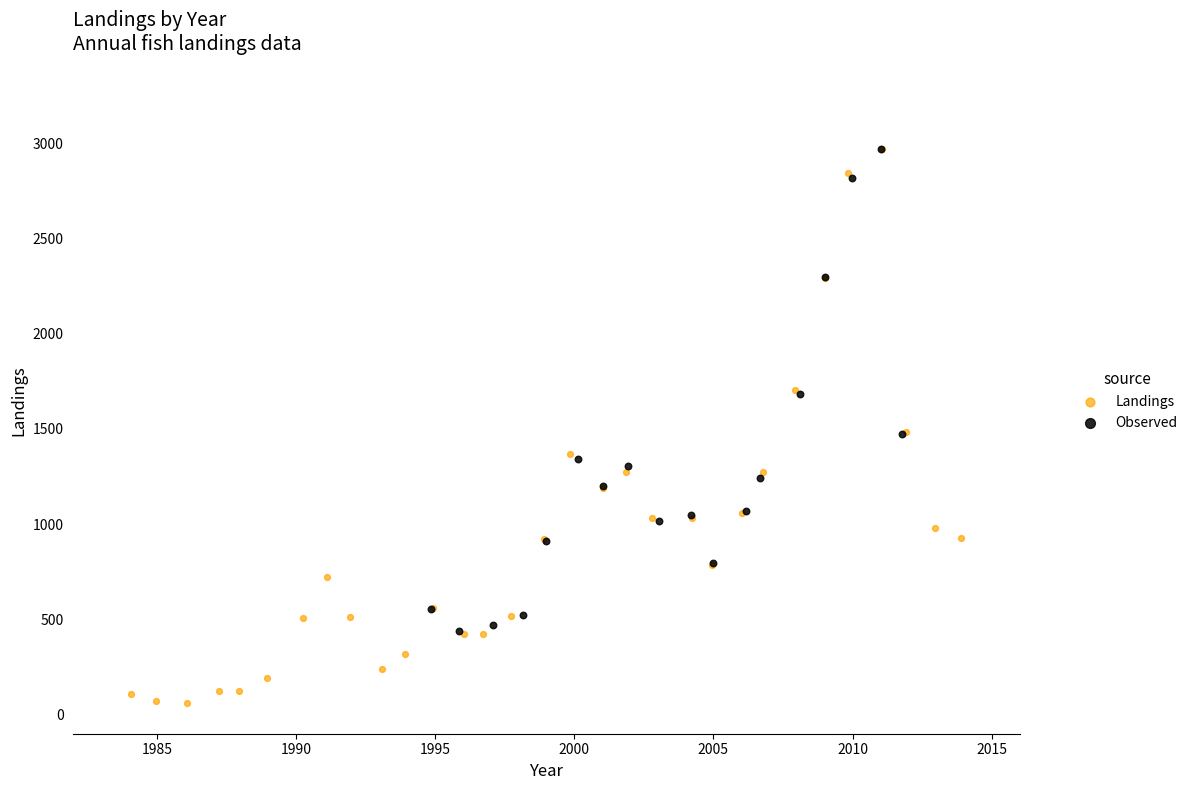

Which series contains the lowest Y value?

Landings